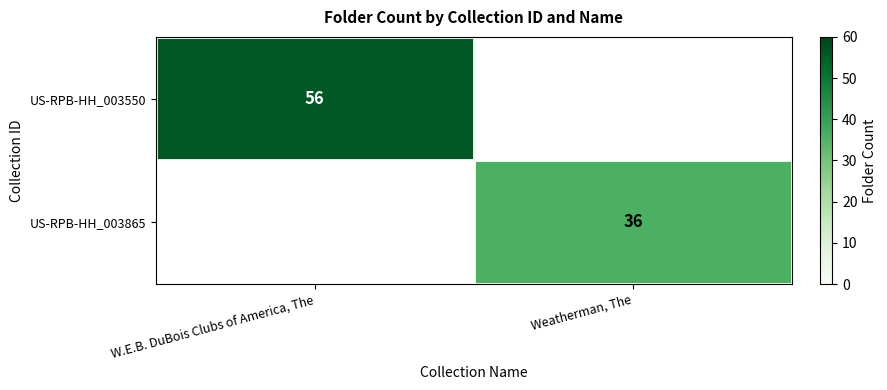

The value of US-RPB-HH_003865 at Weatherman, The is 36. True or false?

True